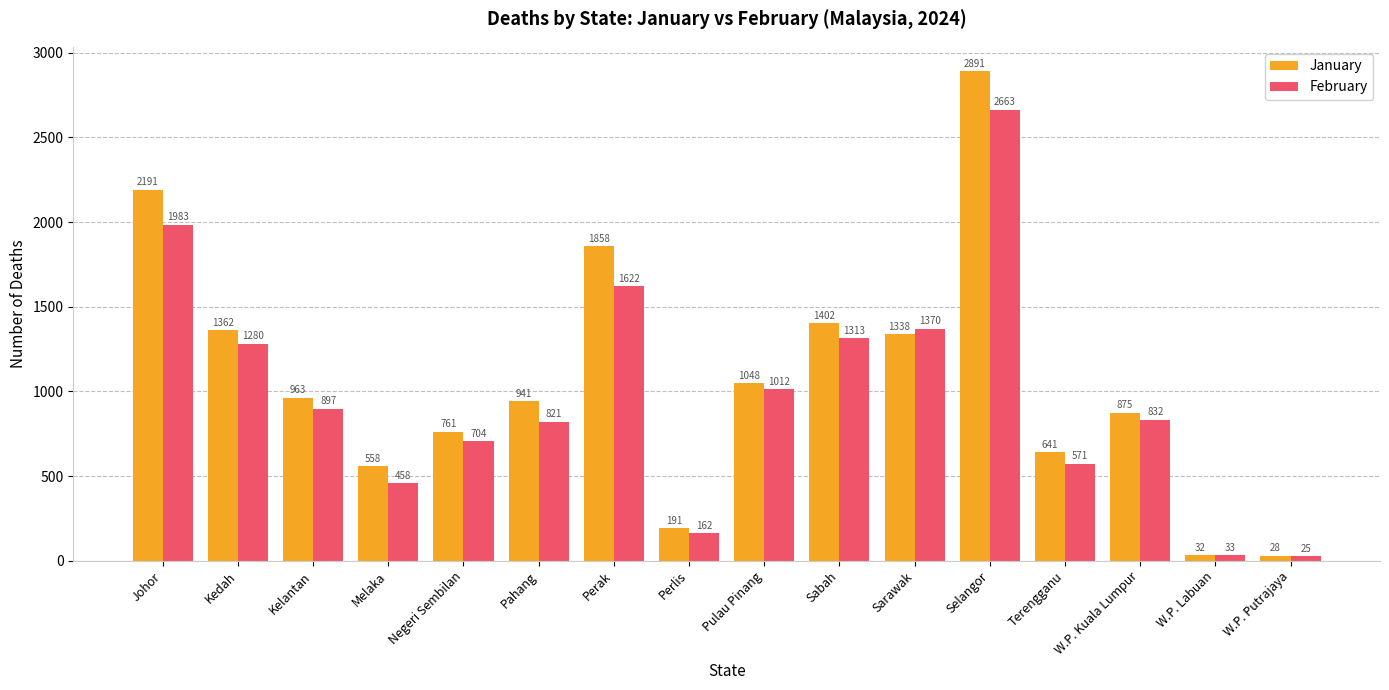

At which label is January closest to 1459?

Sabah